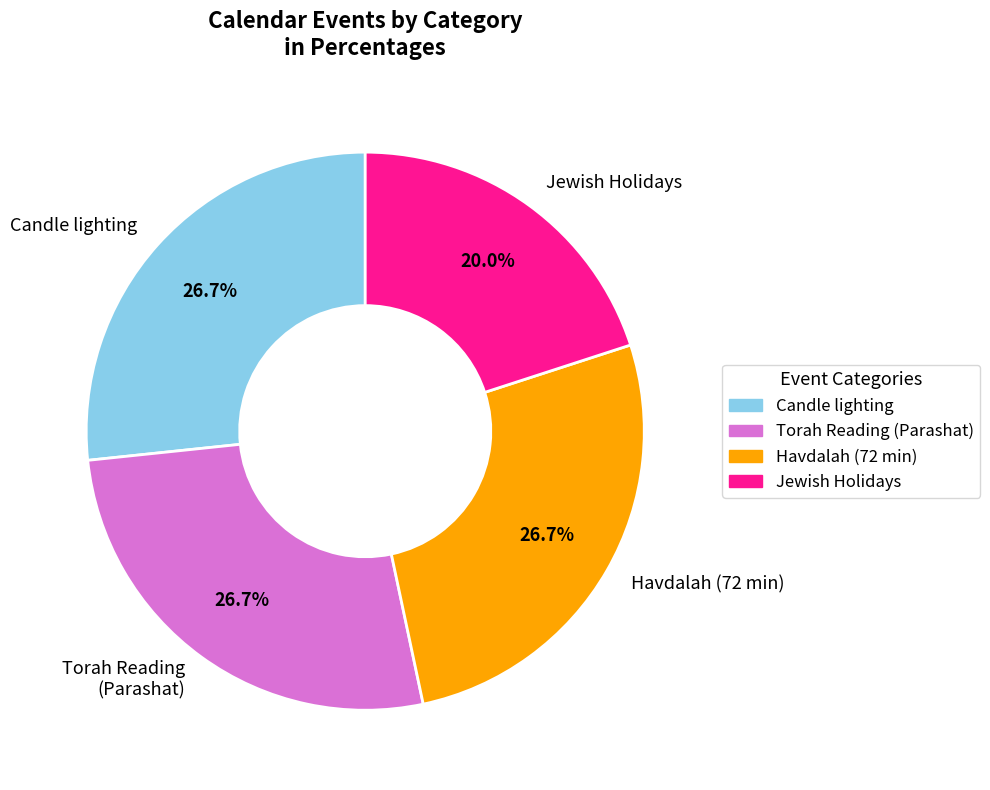

Between Candle lighting and Jewish Holidays, which is larger?

Candle lighting